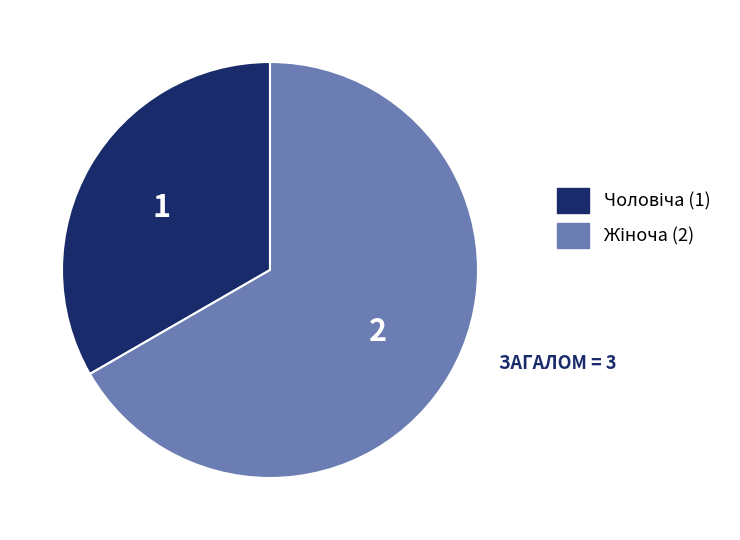

How many slices are in this pie chart?

2